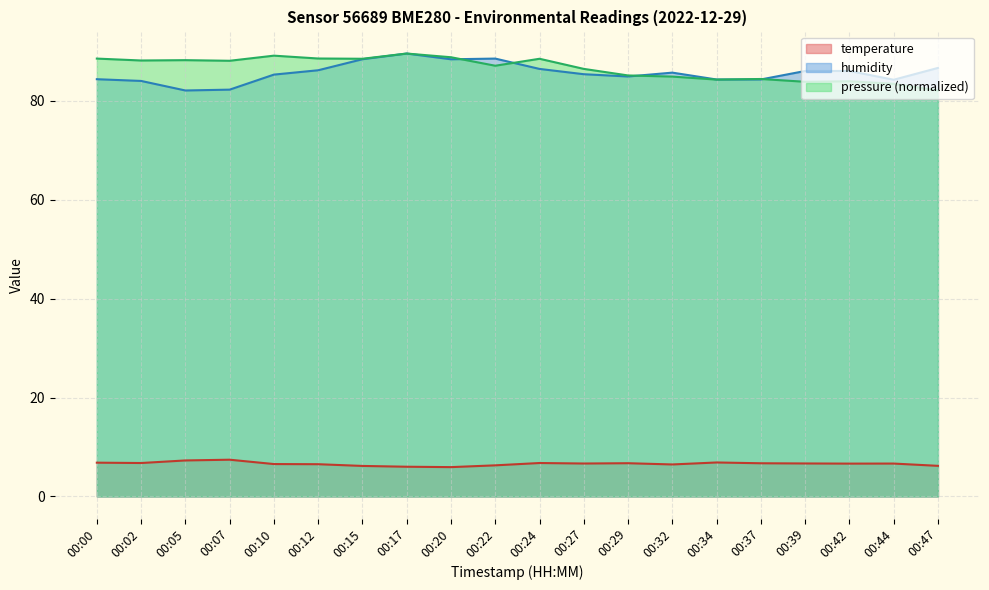

At which category does the chart reach its peak across all series?

00:17